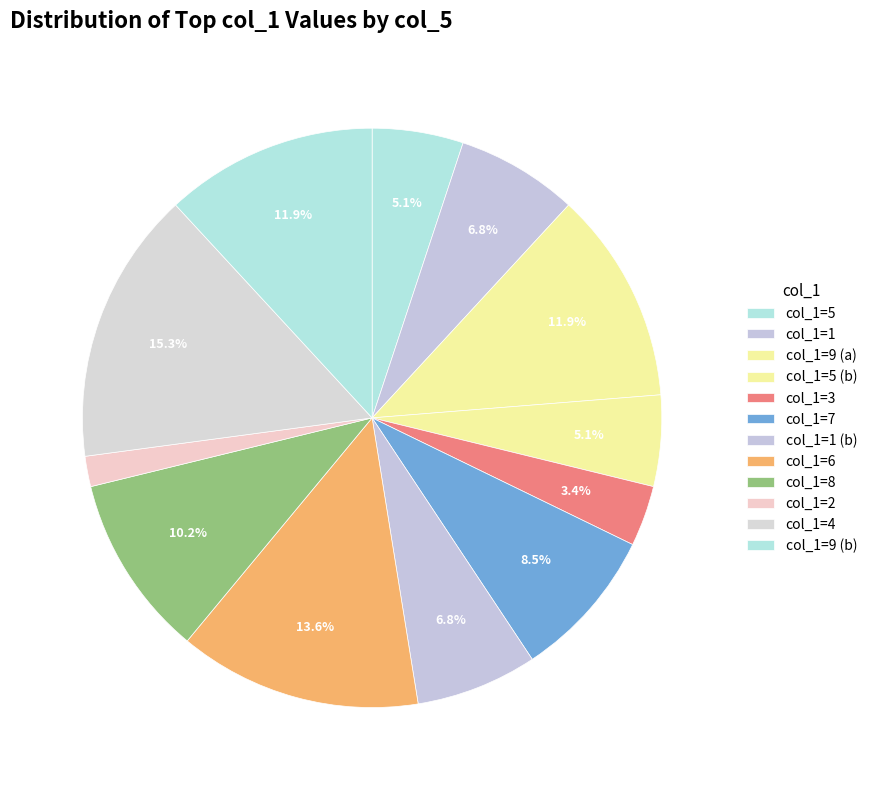

Is there a majority slice in this chart?

No